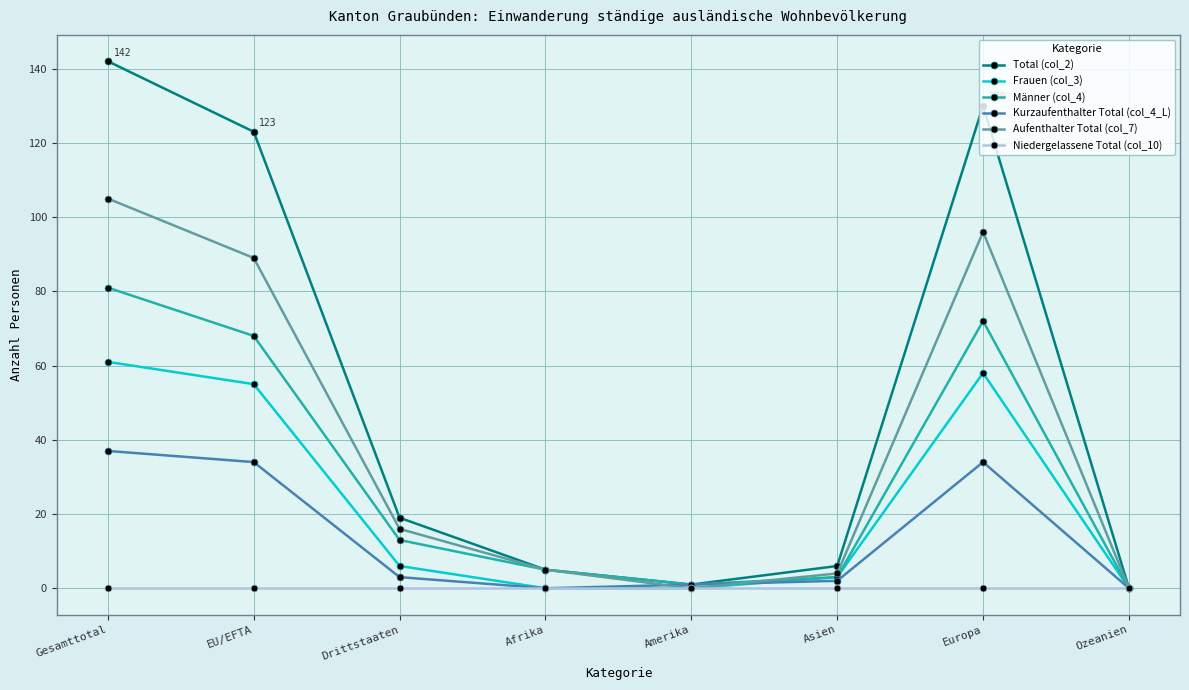

Which series changed the most between Drittstaaten and Ozeanien?

Total (col_2)